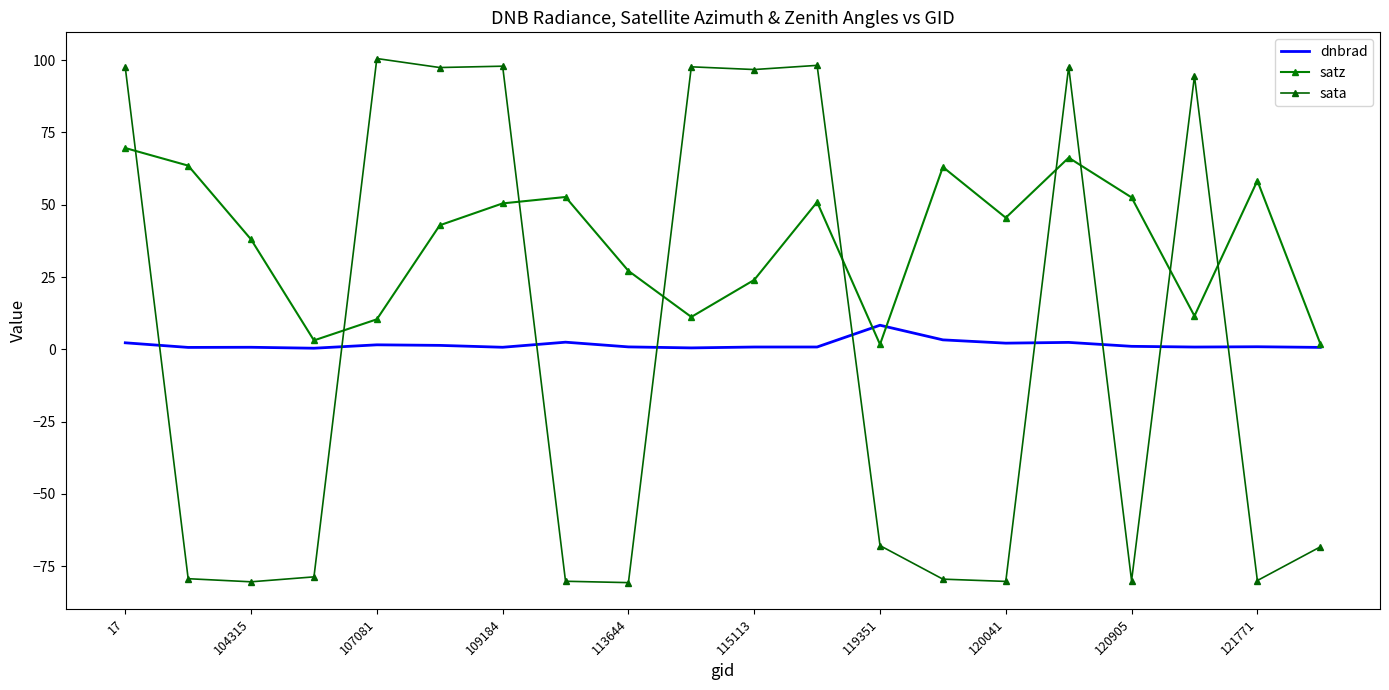

How many data points in sata are above -67?

9